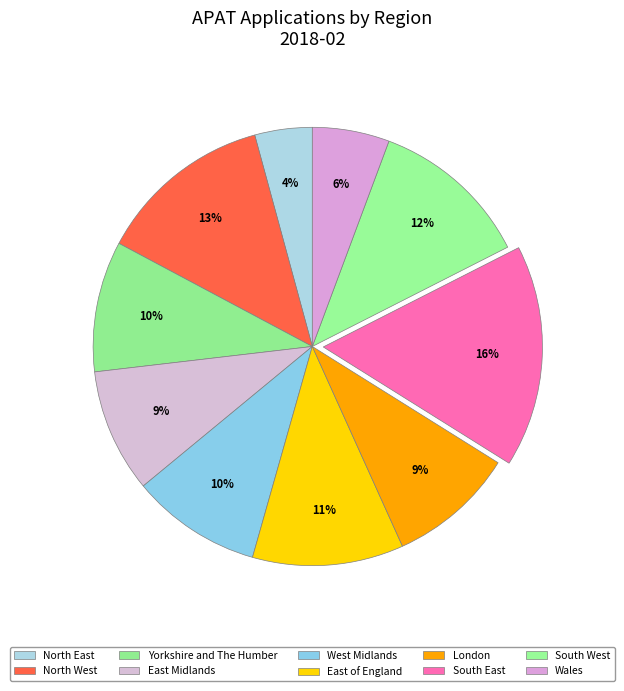

Is it true that North East is 4% of the pie?

True